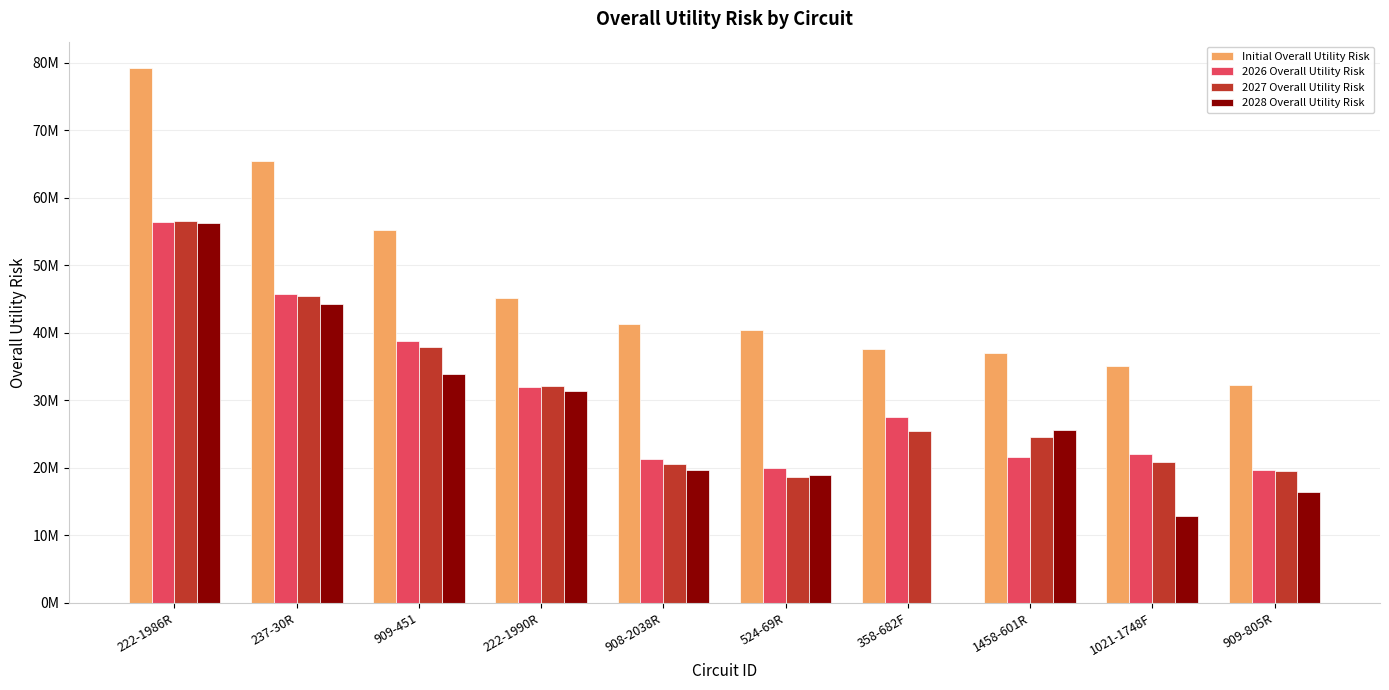

What is the total value across all series at 222-1986R?

248453279.6